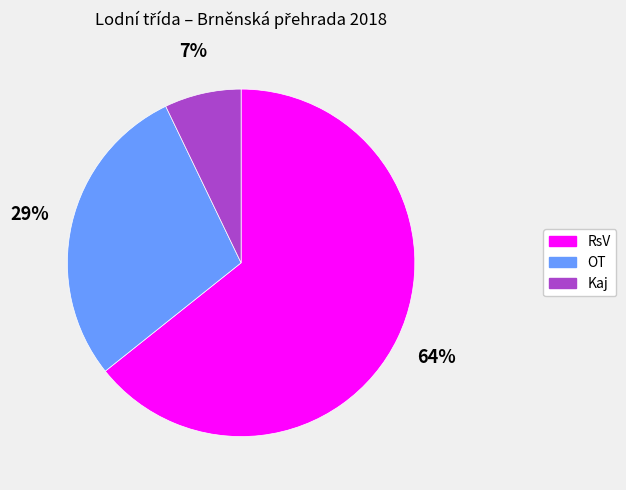

How many segments does this pie chart have?

3